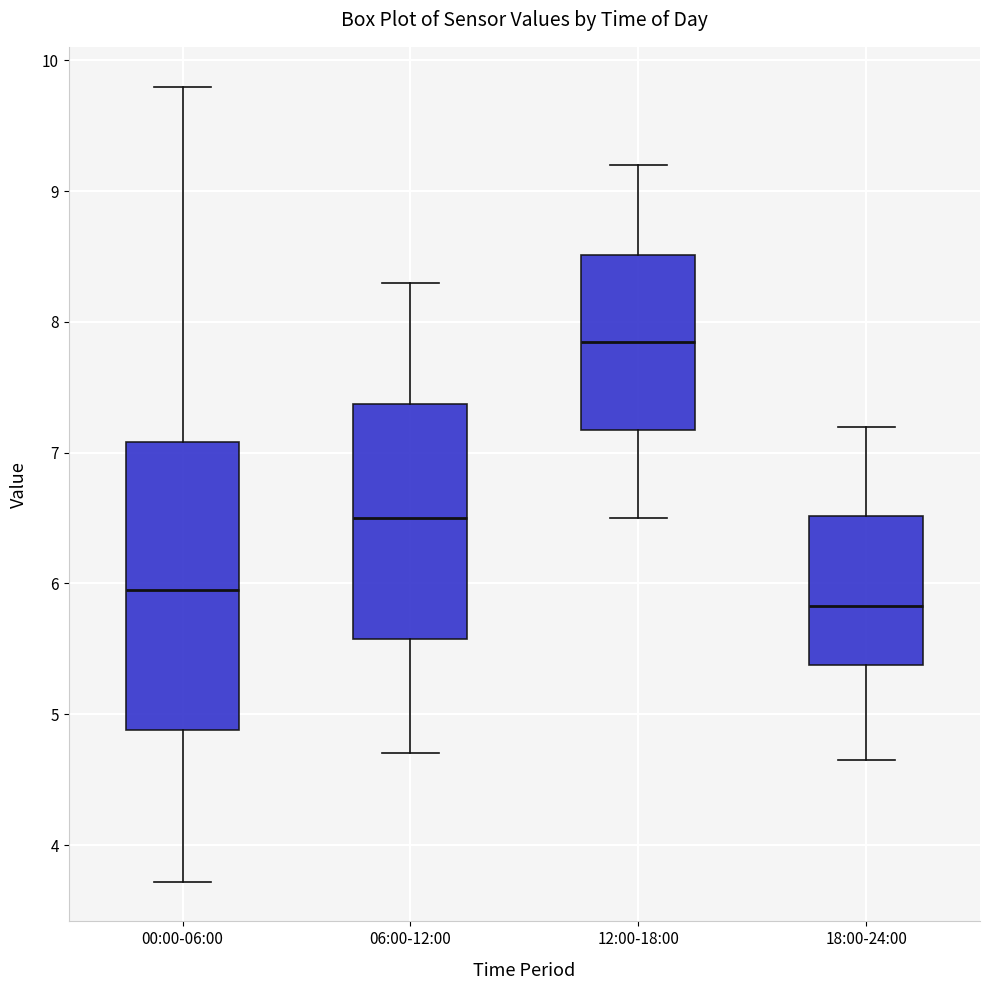

Where does the upper whisker of the box for 18:00-24:00 end on the y-axis? The values are not printed on the chart, so give them approximately, as read against the axis.

7.2